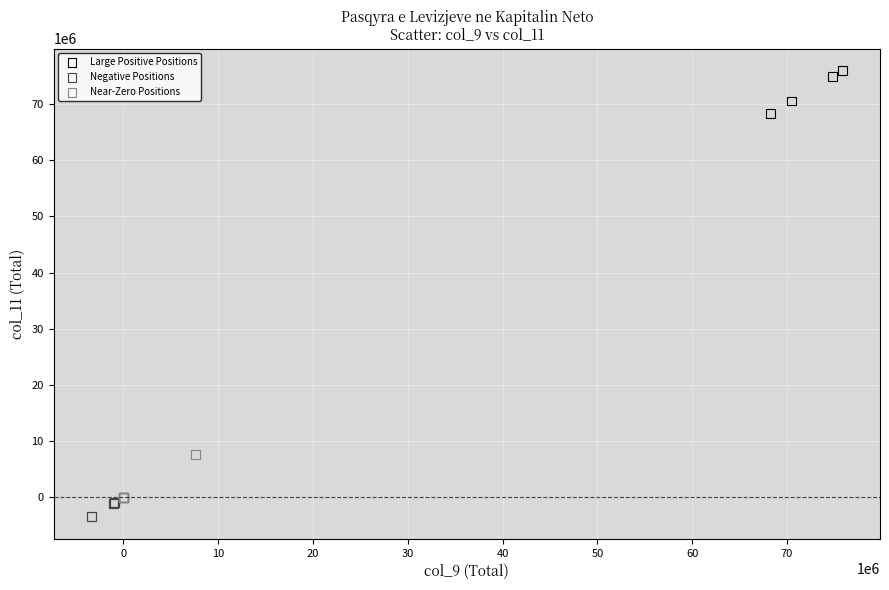

What are all the series names shown in the legend?

Large Positive Positions, Negative Positions, Near-Zero Positions